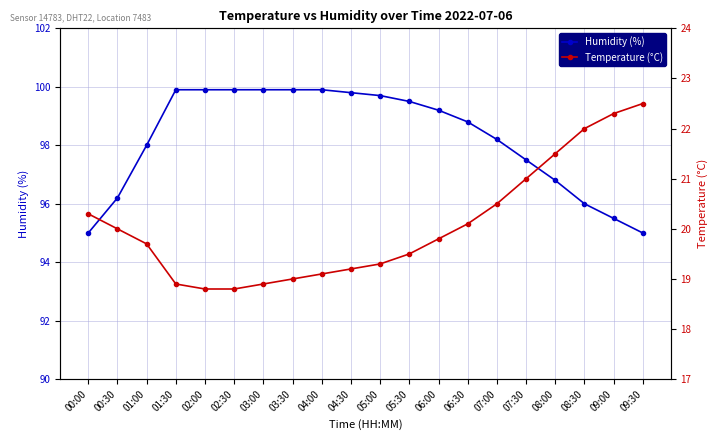

Rank the series by their maximum value, from highest to lowest.

Humidity (%), Temperature (°C)